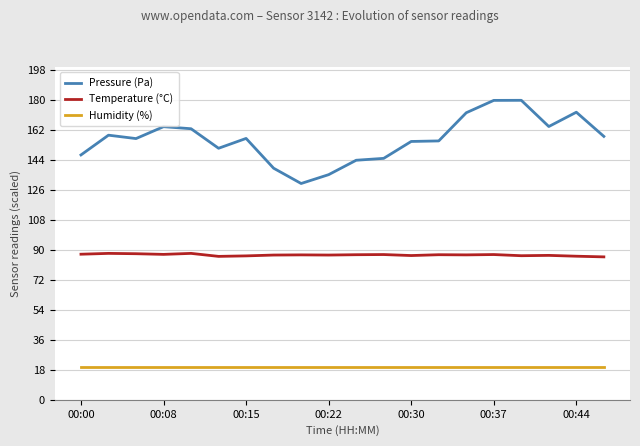

Which series has the largest total across all categories?

Pressure (Pa)